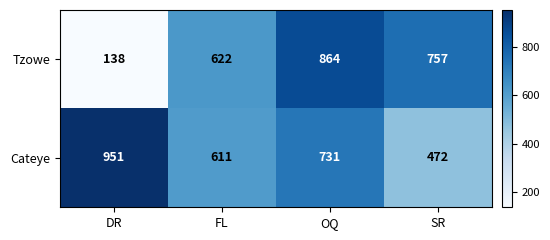

True or false: Tzowe has a value of 424 at OQ.

False